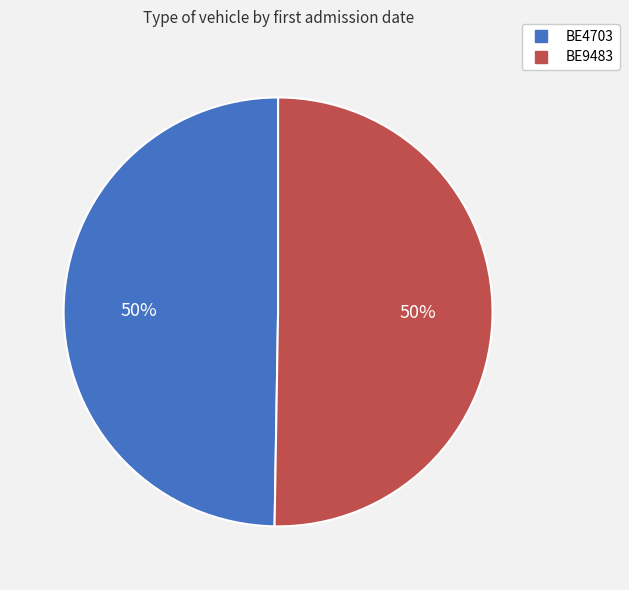

True or false: BE4703 accounts for 60% of the total.

False